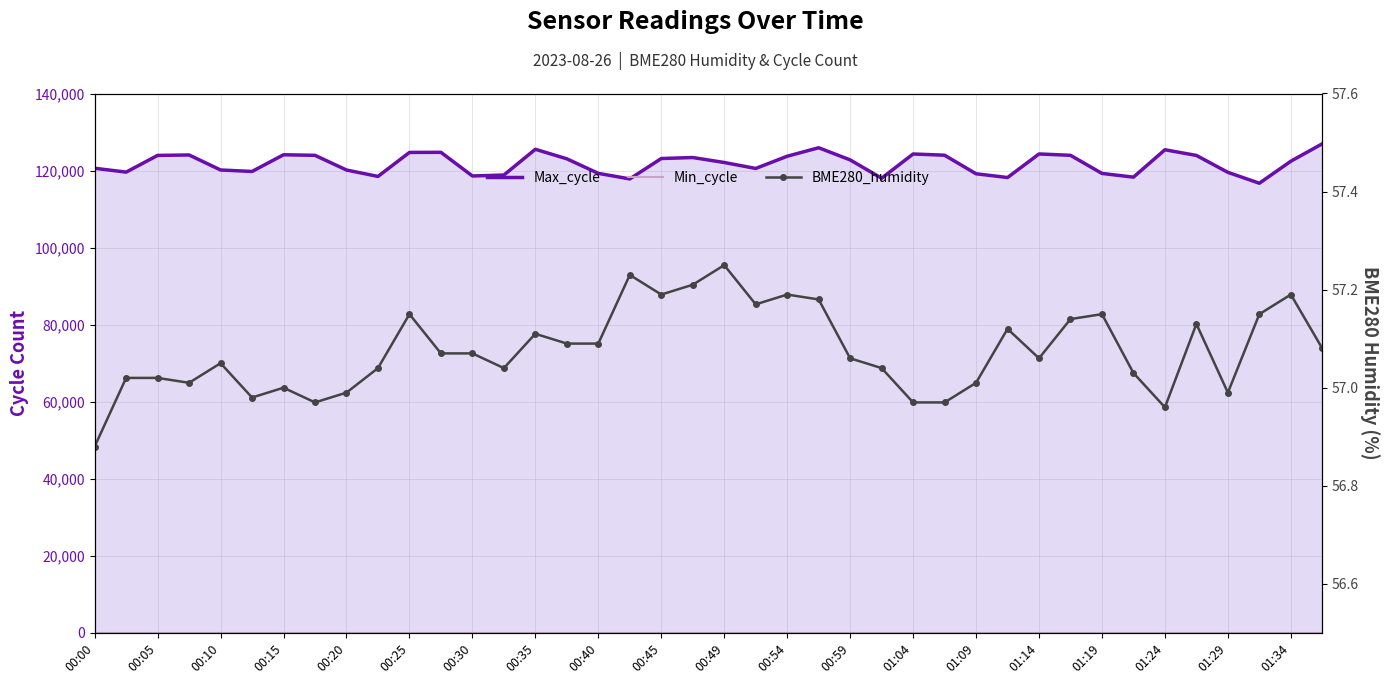

Rank the series by their maximum value, from lowest to highest.

Min_cycle, BME280_humidity, Max_cycle